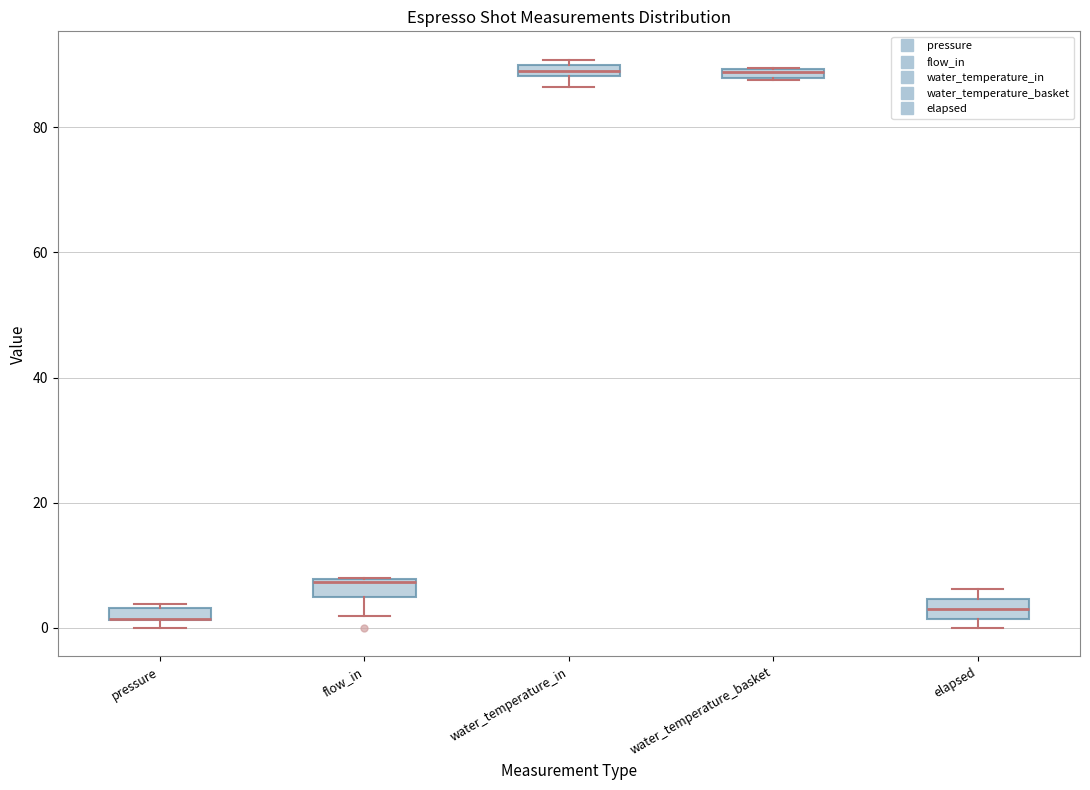

Where is the lower edge of the box for water_temperature_in on the y-axis? The values are not printed on the chart, so give them approximately, as read against the axis.

88